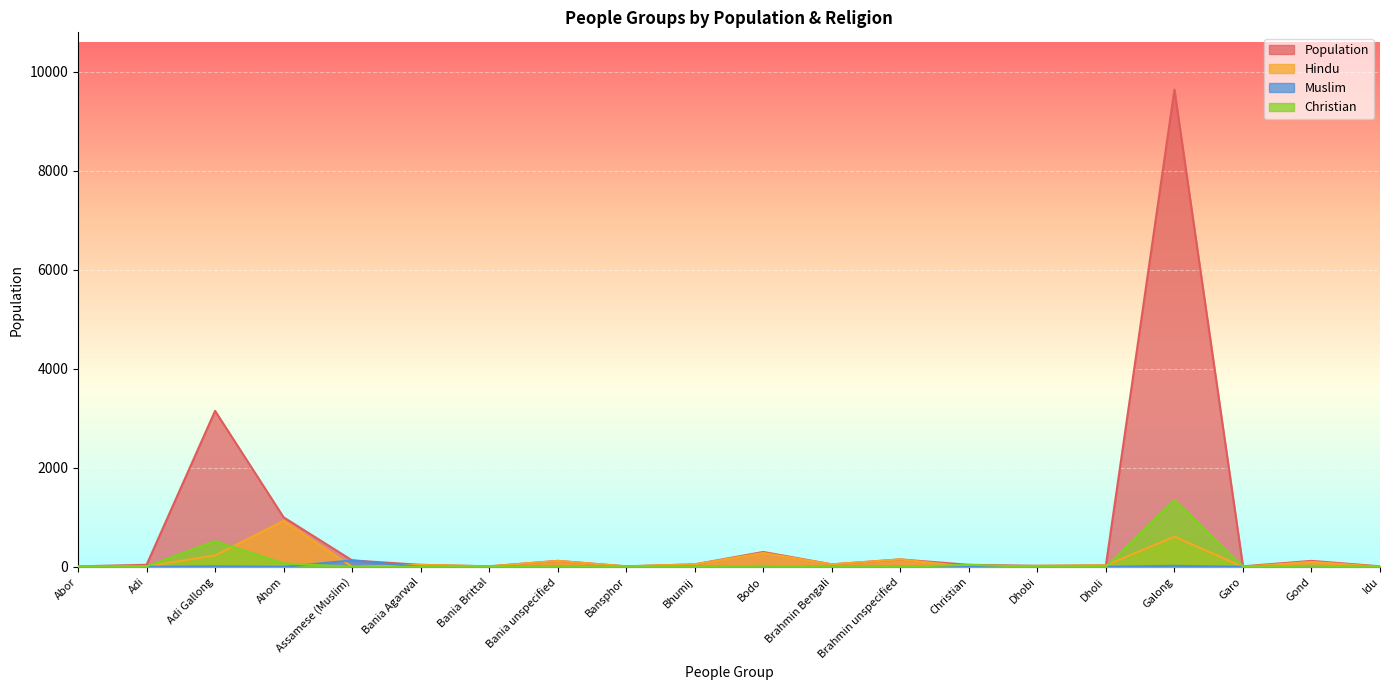

At which category is the sum across all series the highest?

Galong